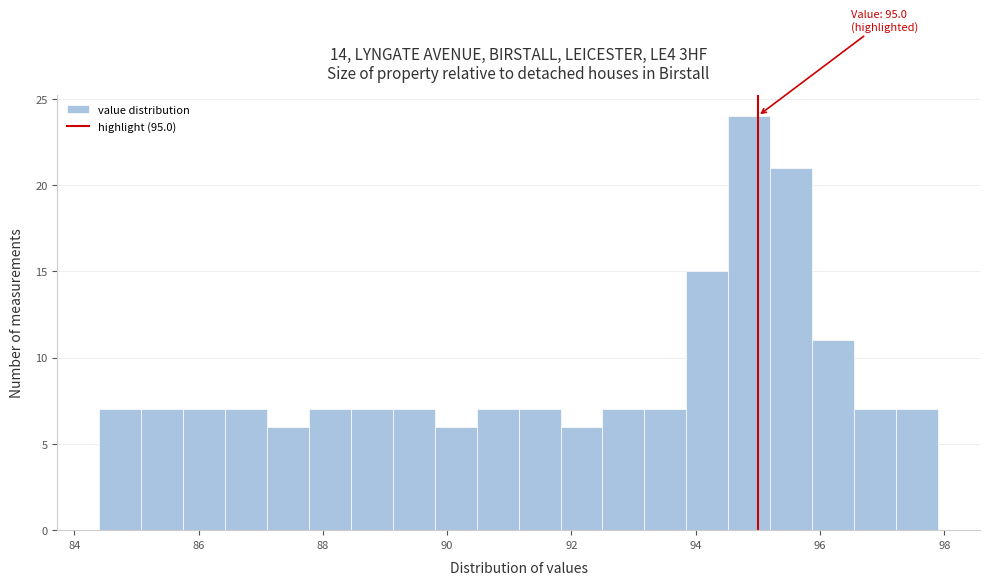

Around what value on the x-axis is the tallest bar? Give the approximate position of its centre, as read against the axis.

94.8